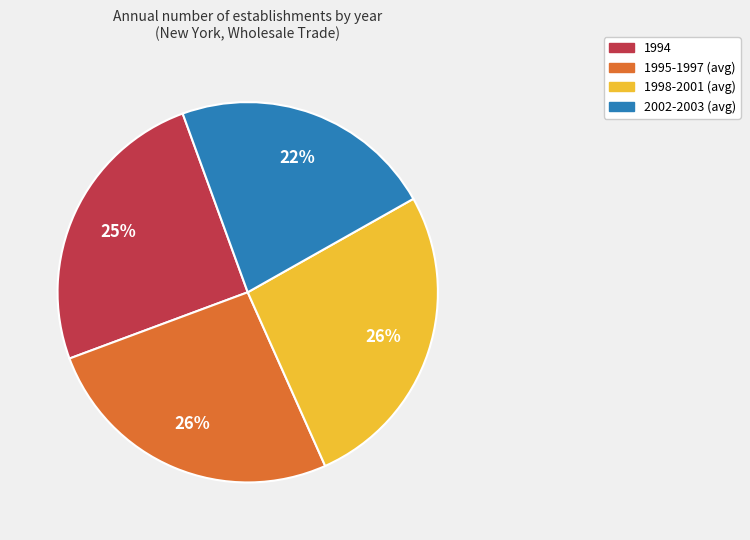

Is there a majority slice in this chart?

No